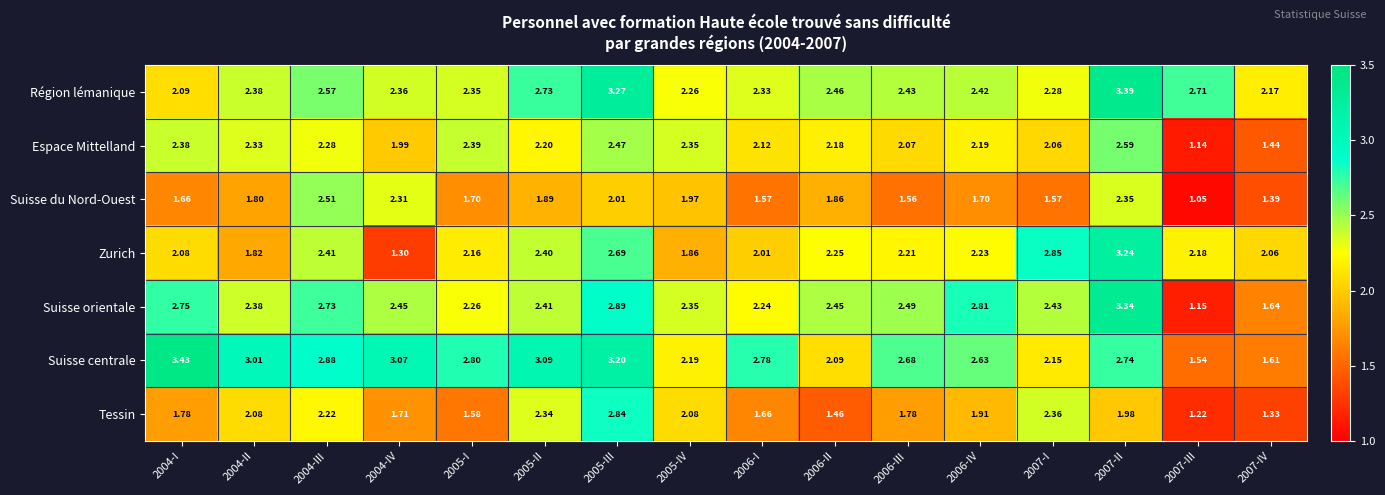

Which series has the largest range (max minus min)?

Suisse orientale